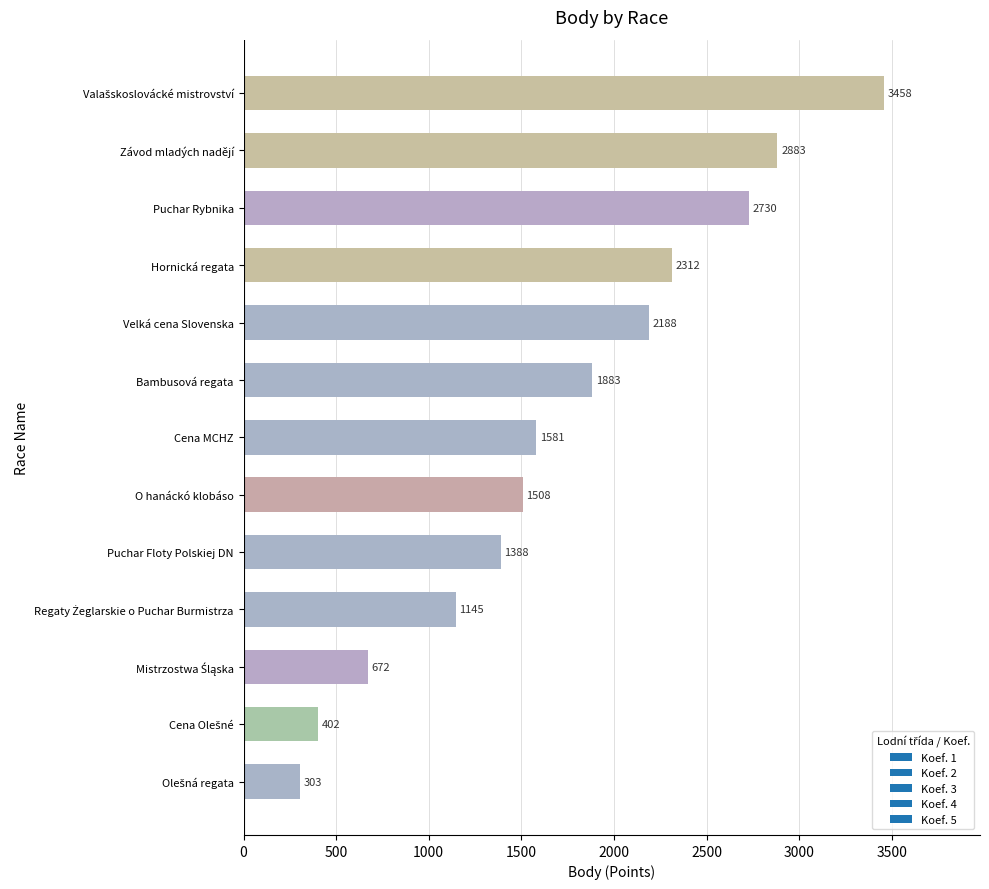

How many data points does each series have?

13